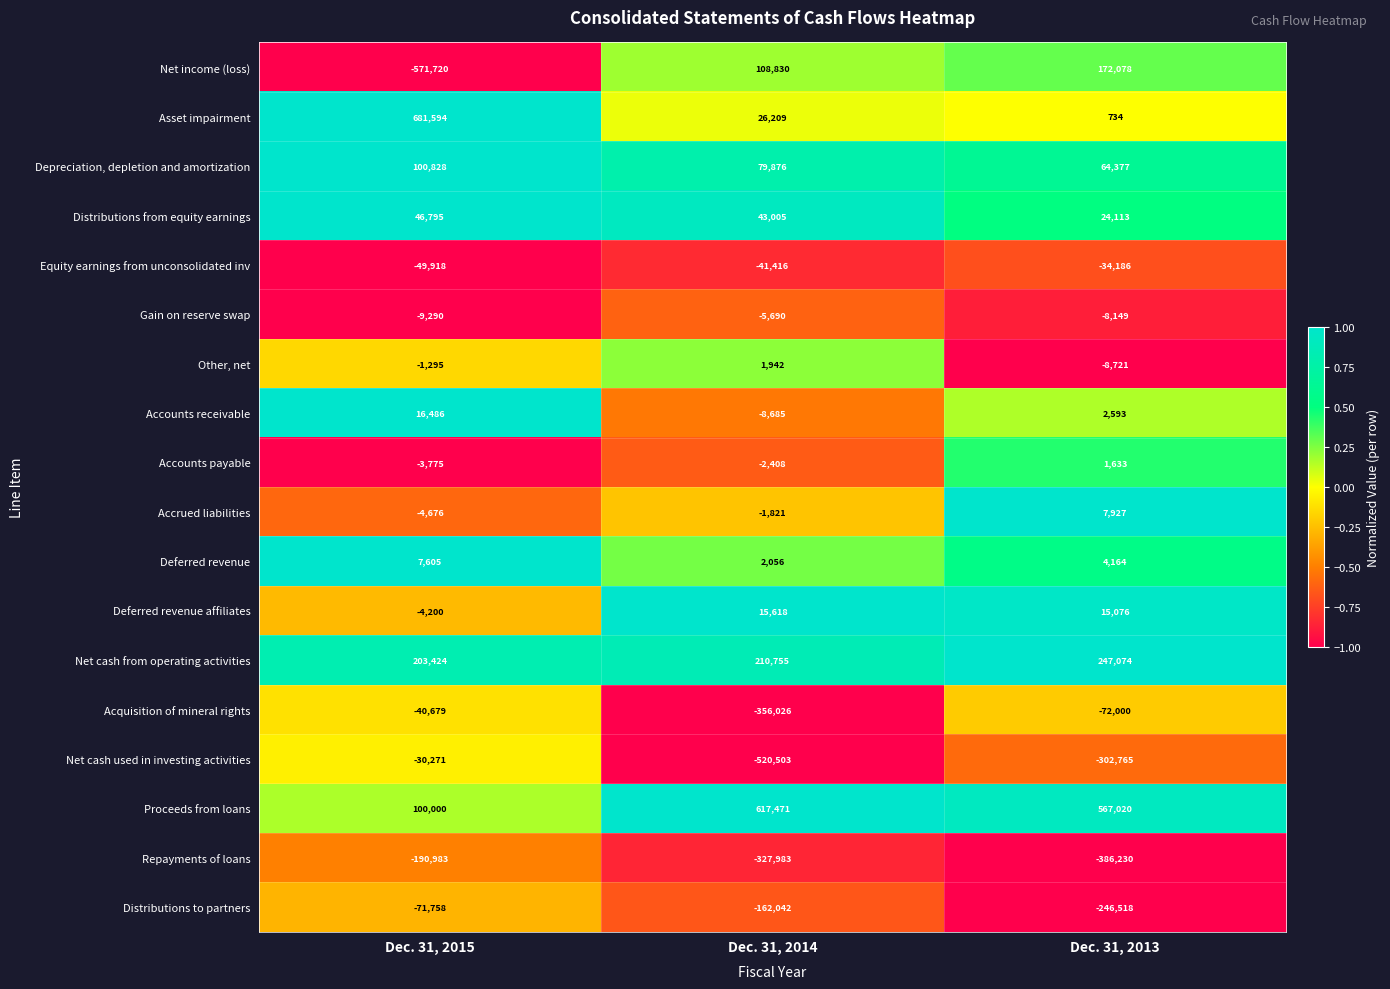

What is the total value across all series at Dec. 31, 2013?

48220